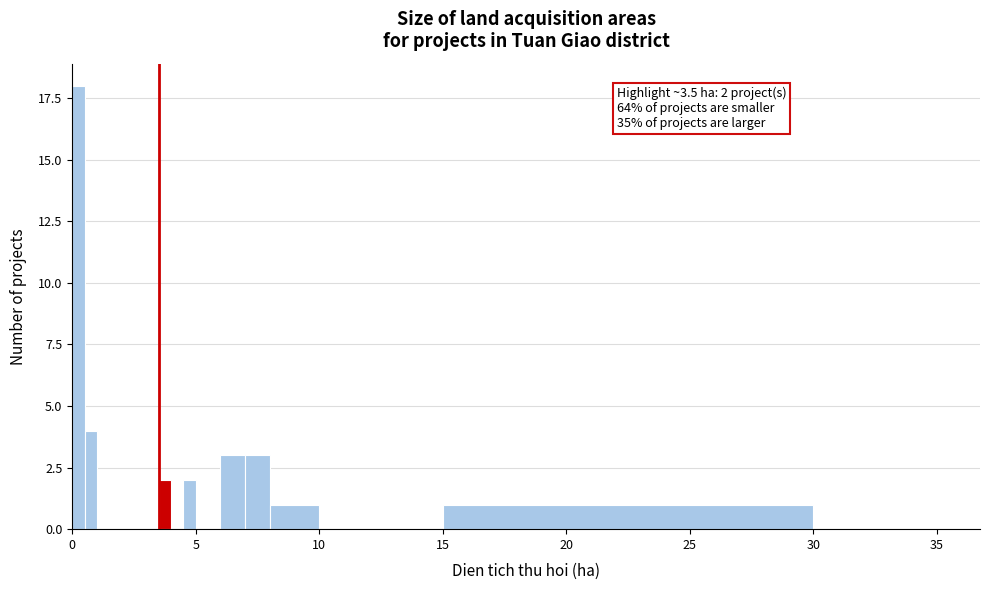

Around what value on the x-axis is the tallest bar? Give the approximate position of its centre, as read against the axis.

0.5